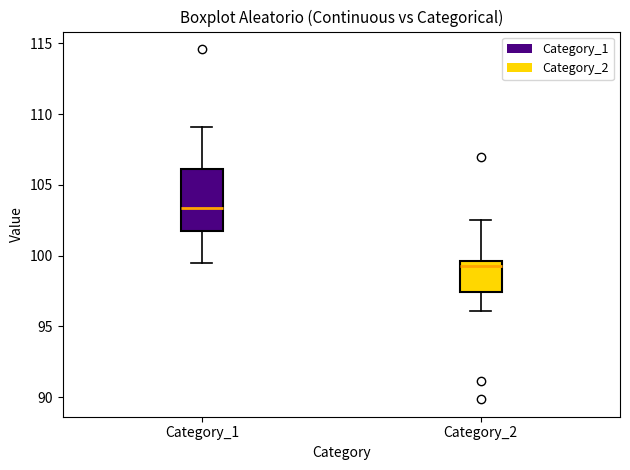

Reading left to right, transcribe this box plot: for each box, give where its median line is, the range the box spans, and where its two whiskers end, as read against the y-axis. The values are not printed on the chart, so give them approximately, as read against the axis.

Category_1: median 103.5, box 101.5 to 106.0, whiskers 99.5 to 109.0
Category_2: median 99.5 (just below the box's upper edge), box 97.5 to 99.5, whiskers 96.0 to 102.5